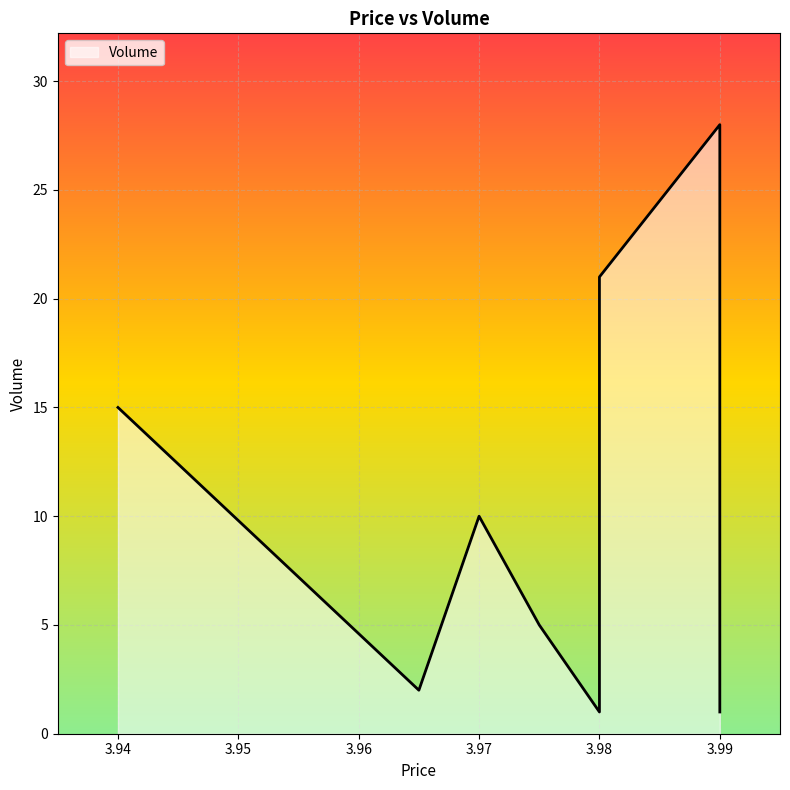

At which category does the chart reach its peak across all series?

3.99